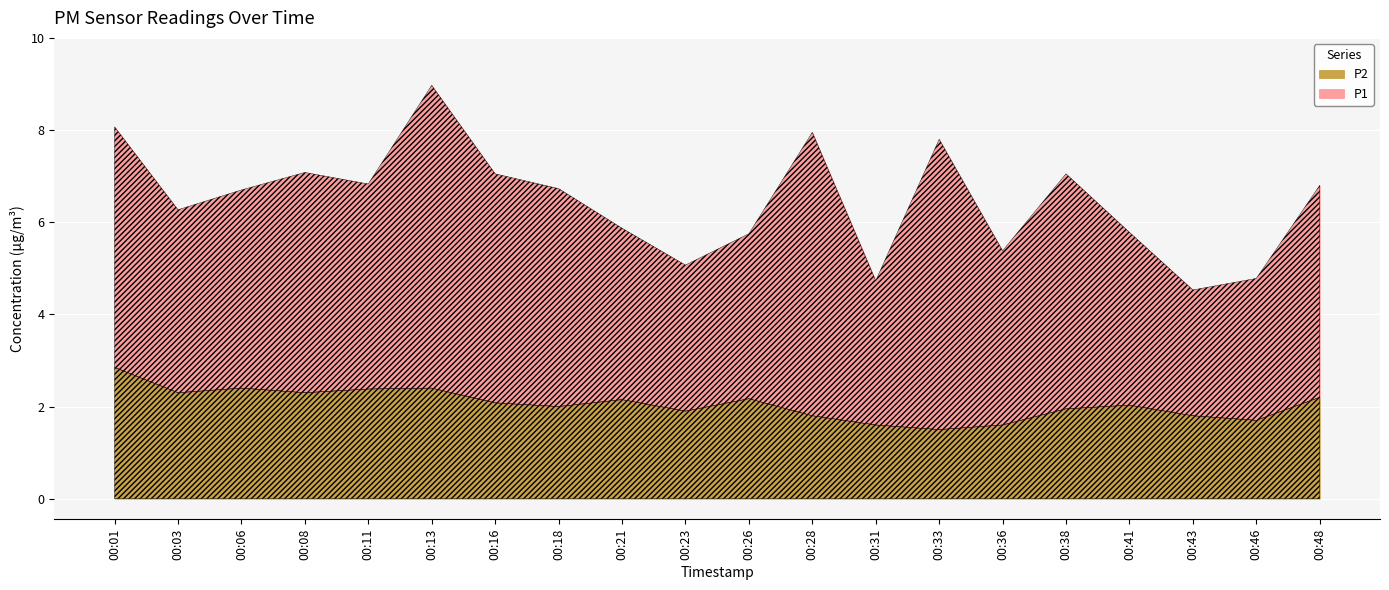

What is the total value across all series at 00:13?

9.0